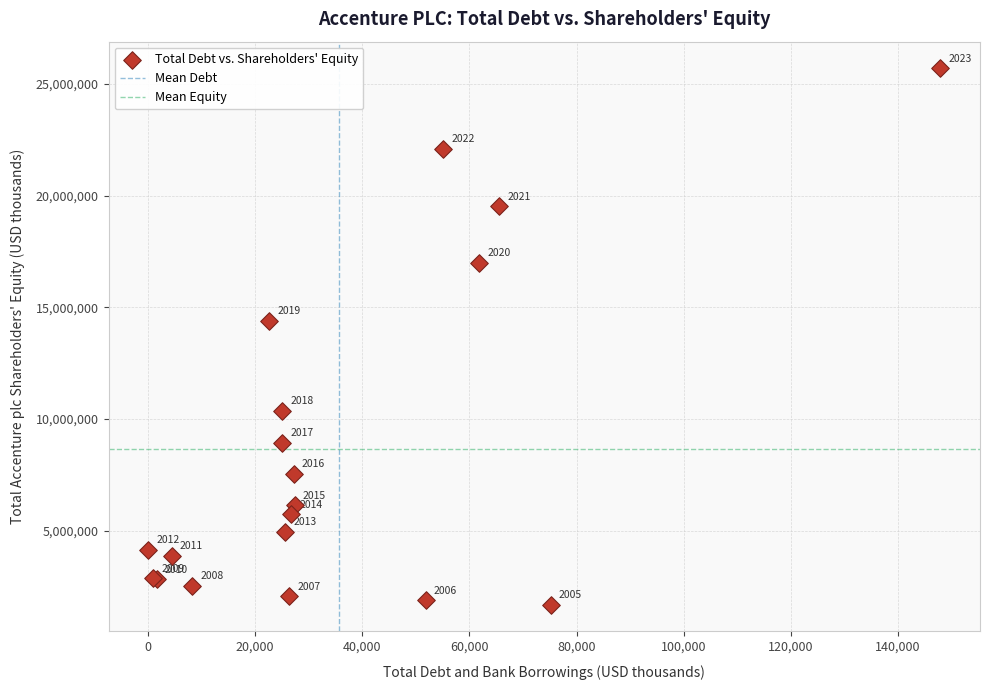

What Y value in the scatter plot is closest to 13694876?

14409008